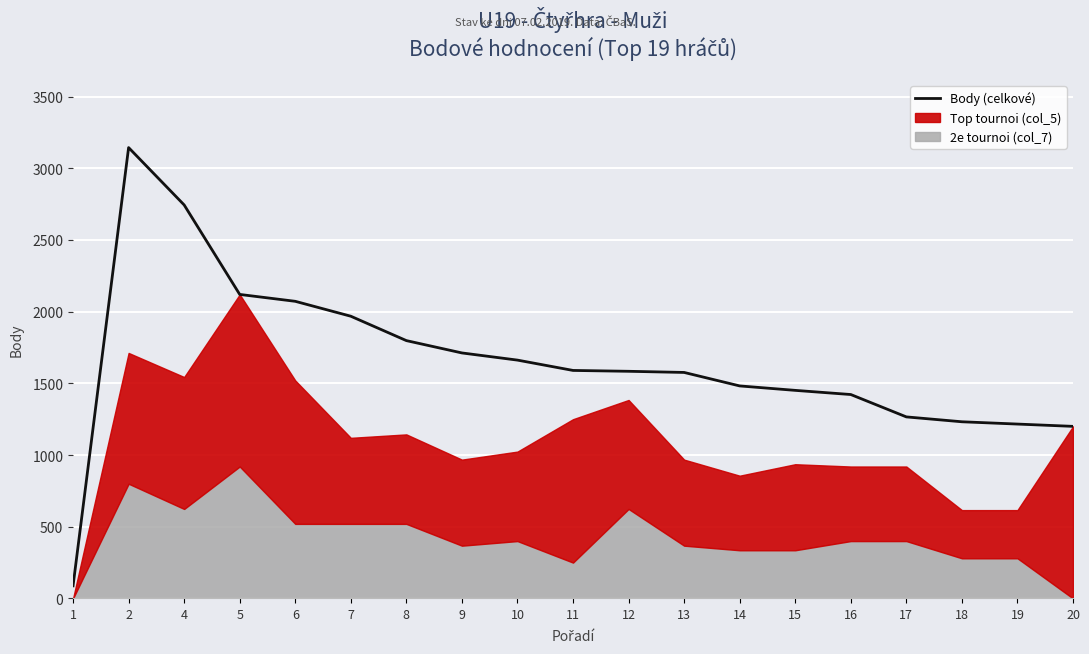

What is the approximate value at 17, to the nearest 50?

1250